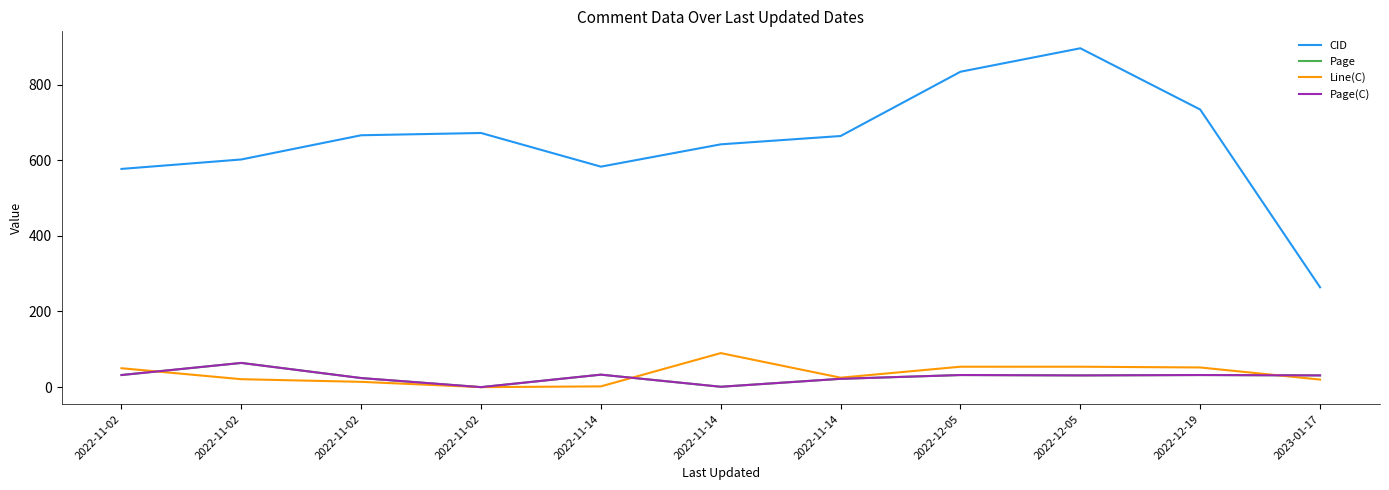

What is the label of the 10th point from the left?

2022-12-19